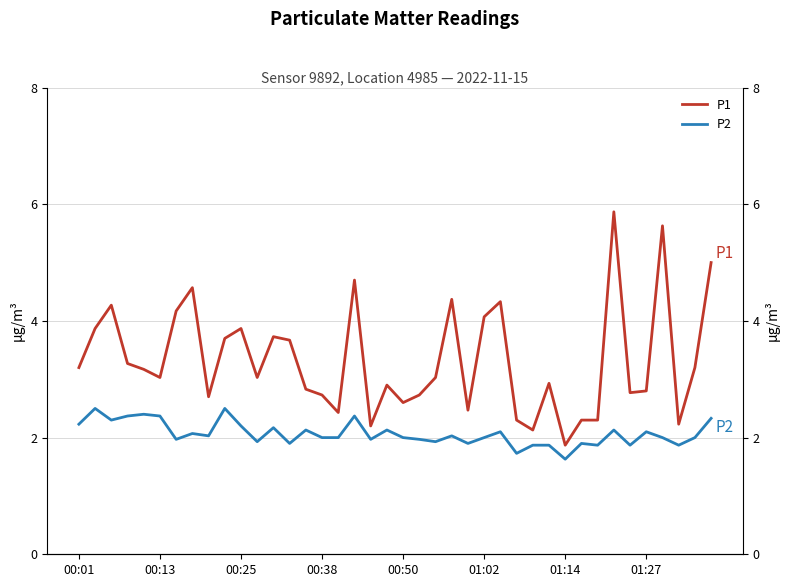

True or false: P1 and P2 cross at least once.

False